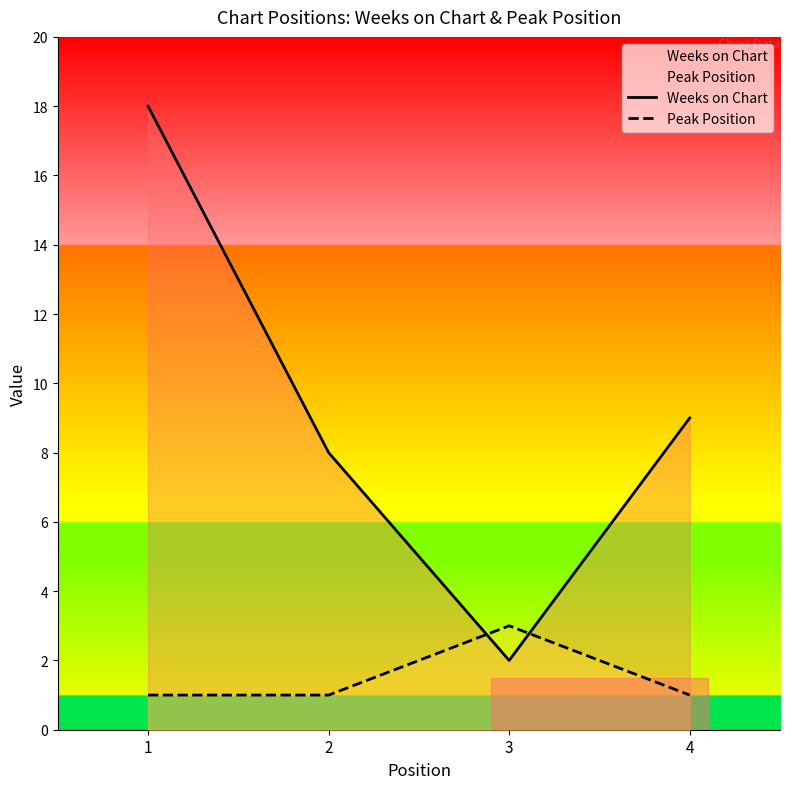

How many lines are shown in the chart?

2